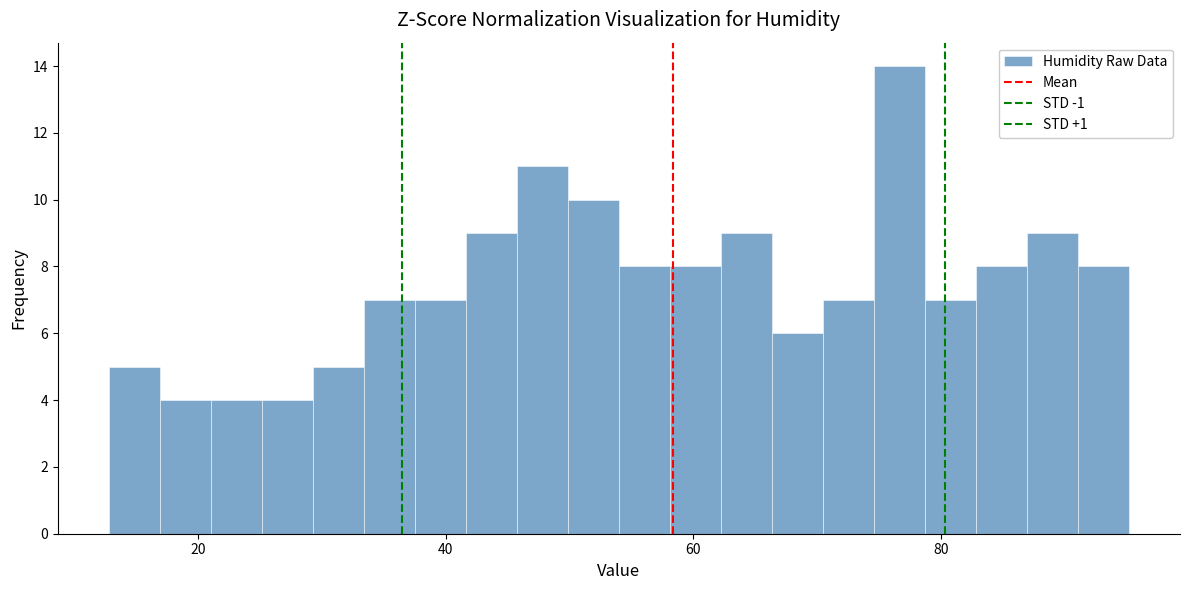

Read against the x-axis, roughly where is the centre of the tallest bar?

76